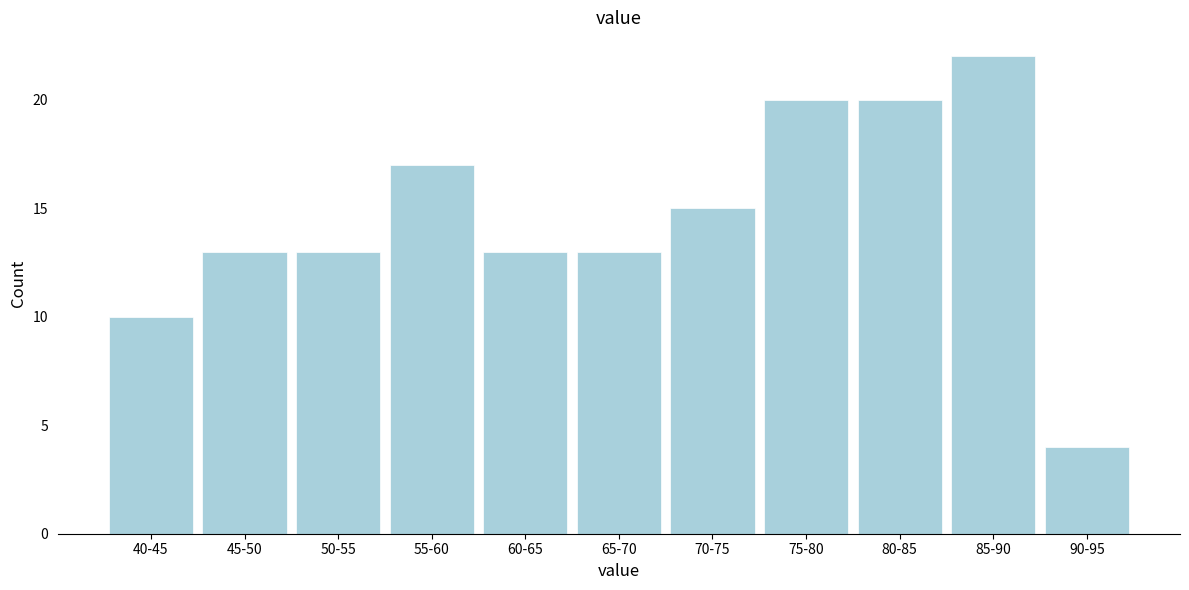

Reading right to left, list all the values displayed in this chart.

90-95=4	85-90=22	80-85=20	75-80=20	70-75=15	65-70=13	60-65=13	55-60=17	50-55=13	45-50=13	40-45=10